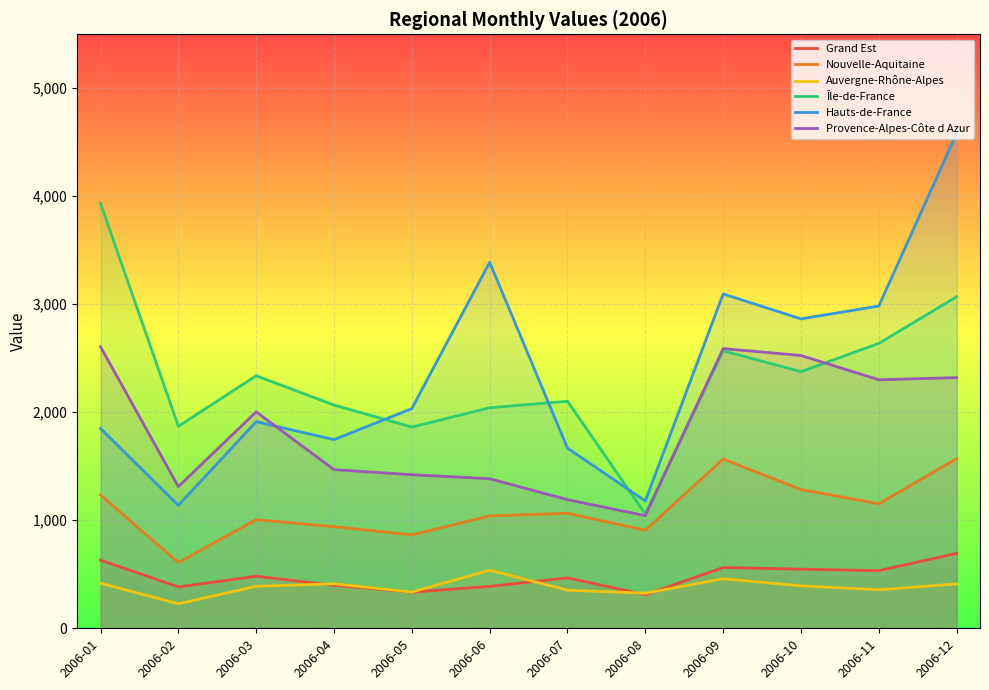

How many values in the Hauts-de-France series exceed 2034?

5